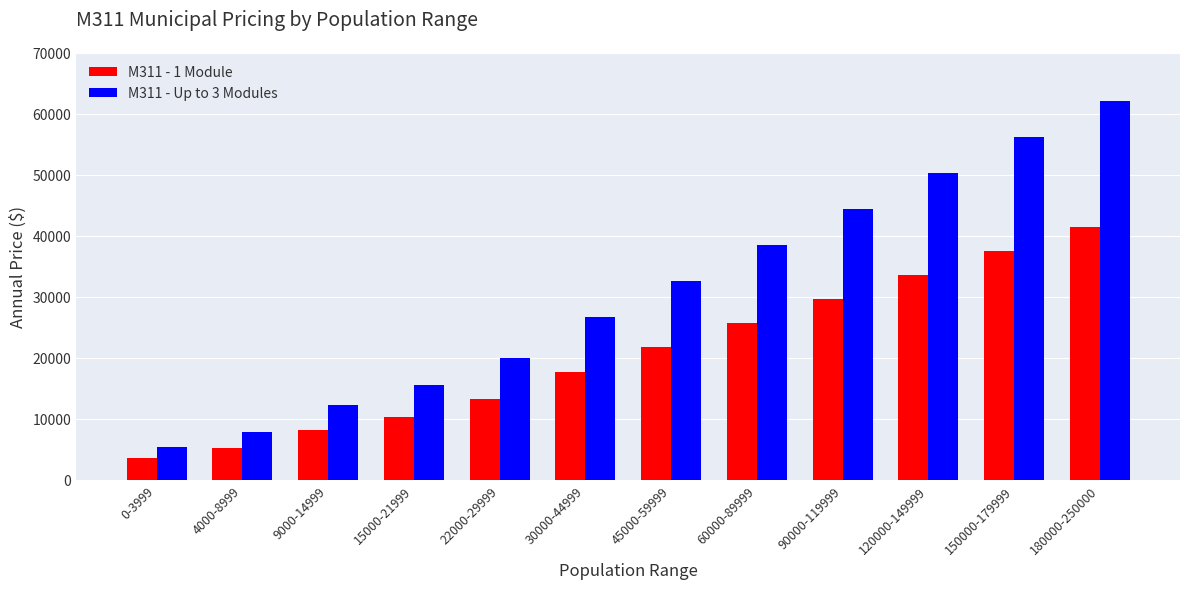

Does the chart contain any negative values?

No